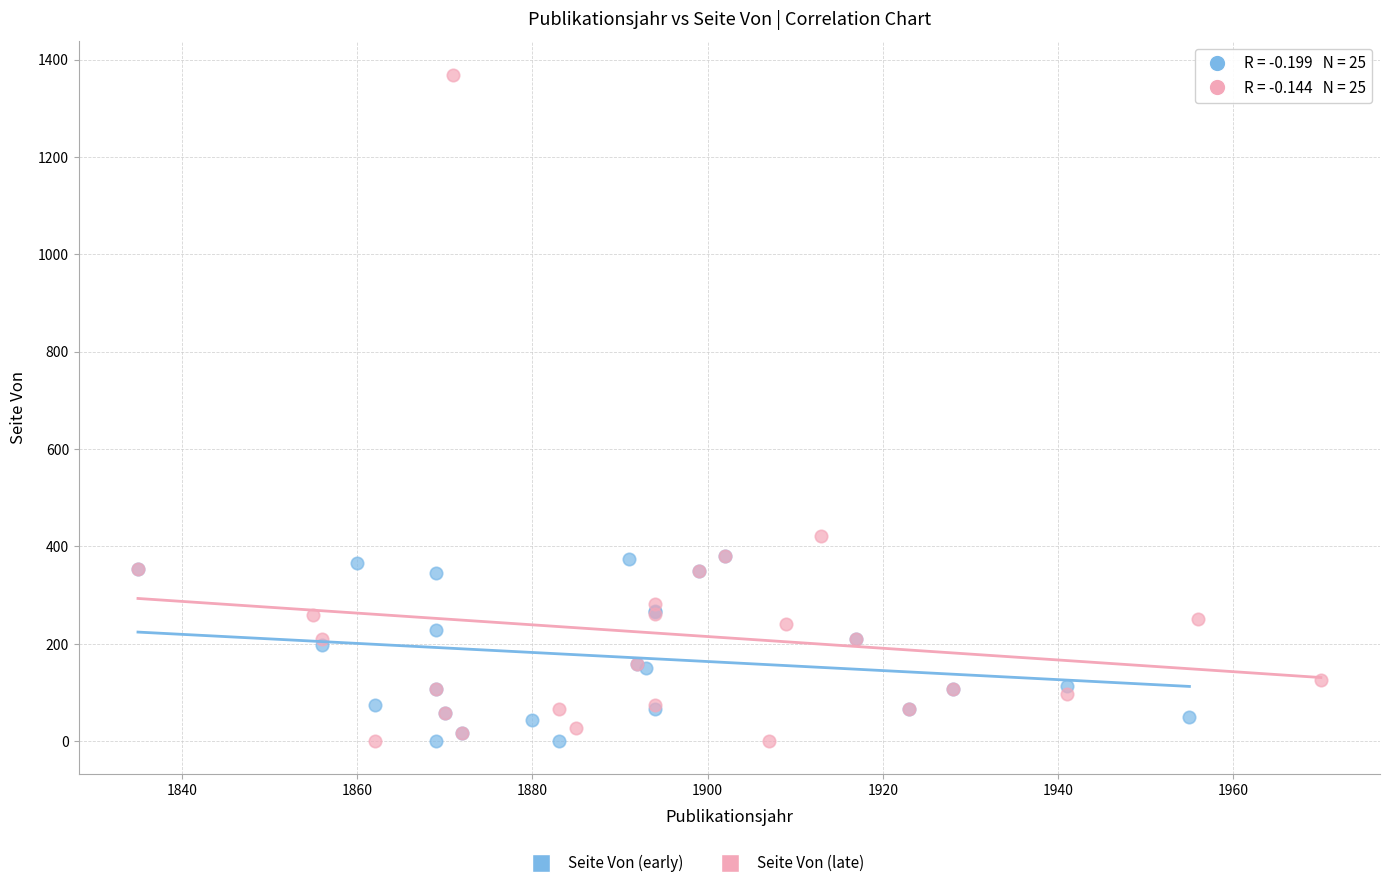

Which series reaches the maximum Y coordinate?

Seite Von (late)